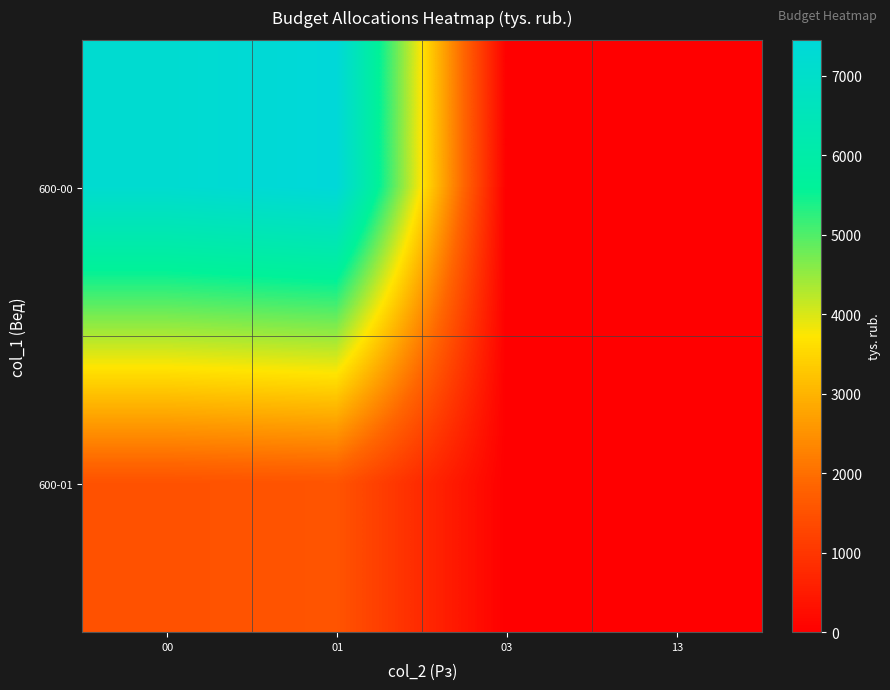

Reading left to right, extract all data points from this chart.

600-00: 00=7202.2	01=7453.9	03=0.0	13=0.0
600-01: 00=1500.4	01=1552.9	03=0.0	13=0.0